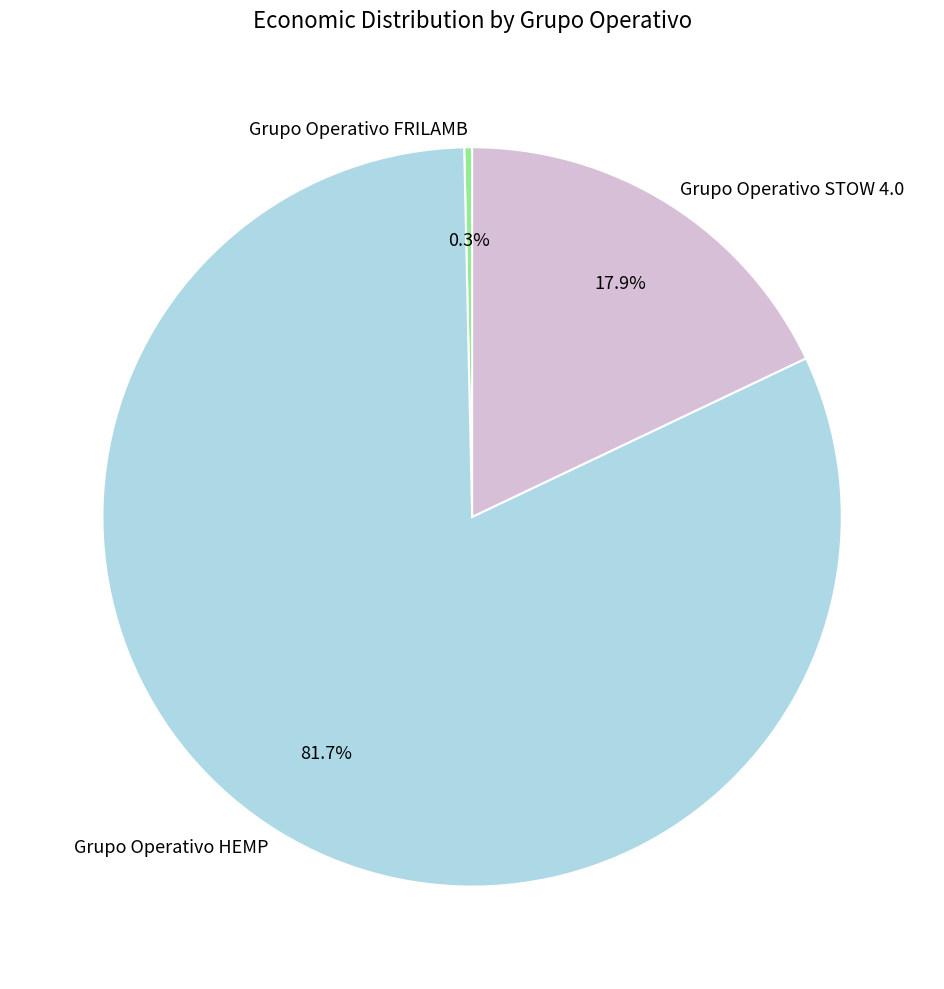

To the nearest percent, what portion does Grupo Operativo HEMP represent?

82%